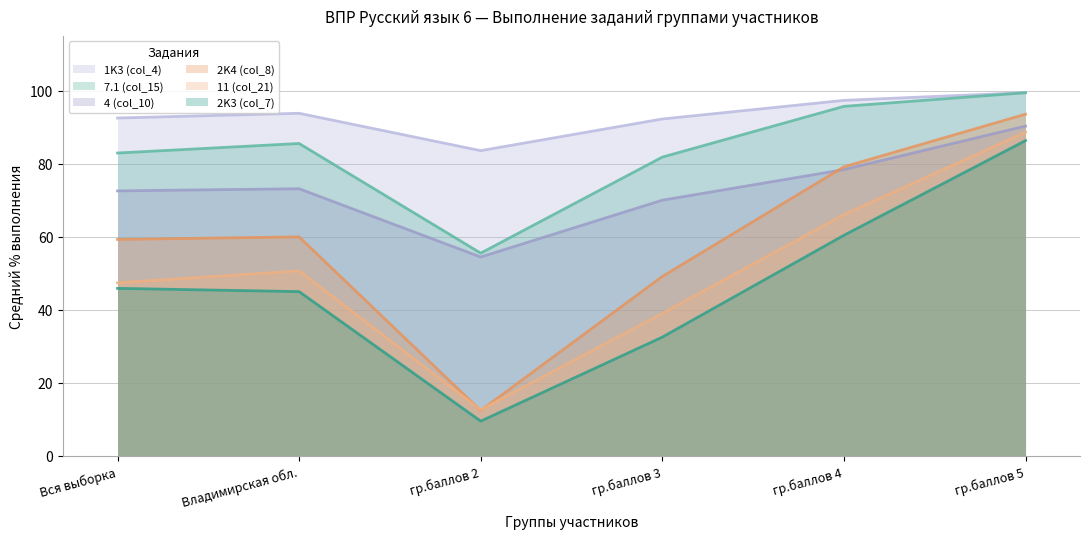

Is it true that 4 (col_10) equals 73.1 at Владимирская обл.?

True